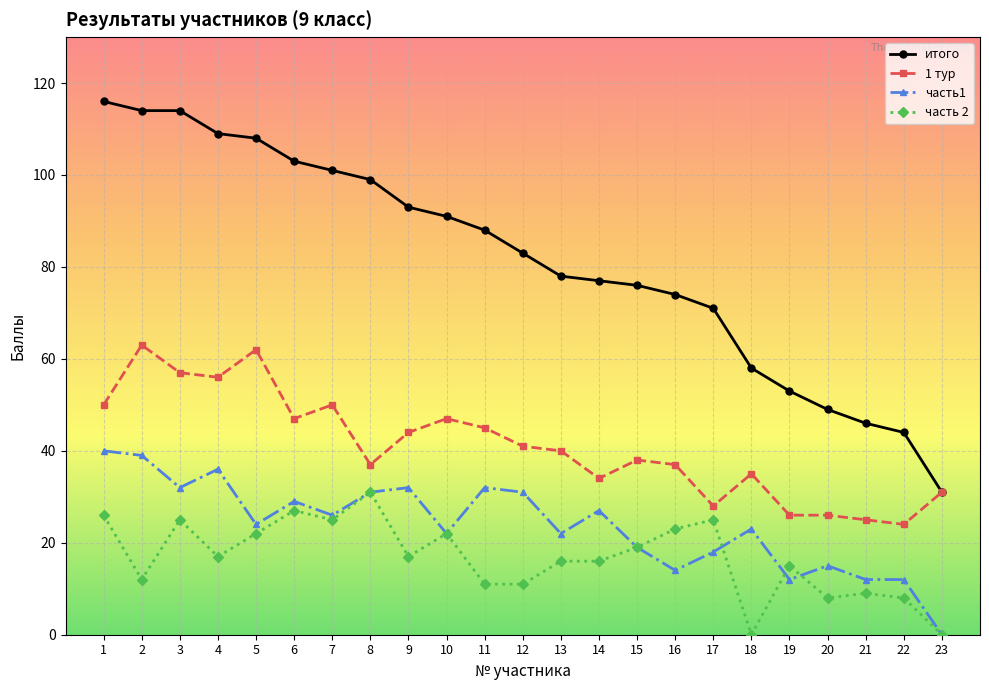

What is the sum of the часть1 values at 3 and 2?

71